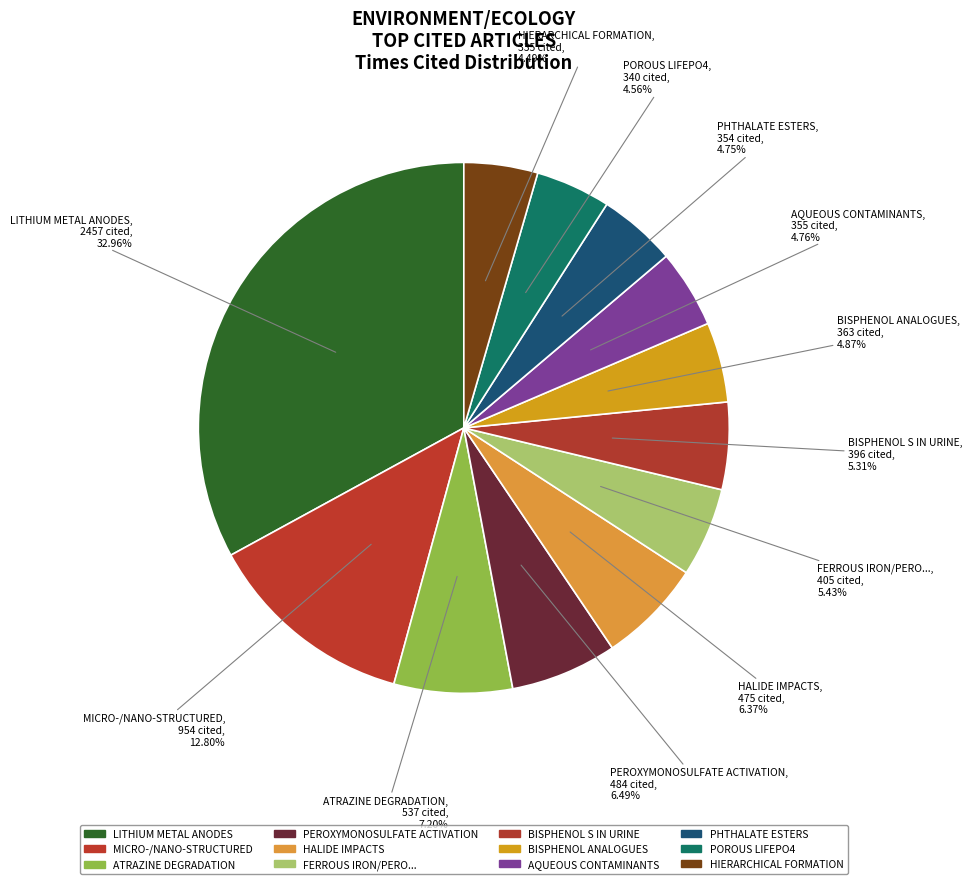

To the nearest percent, what is the average slice percentage?

8%